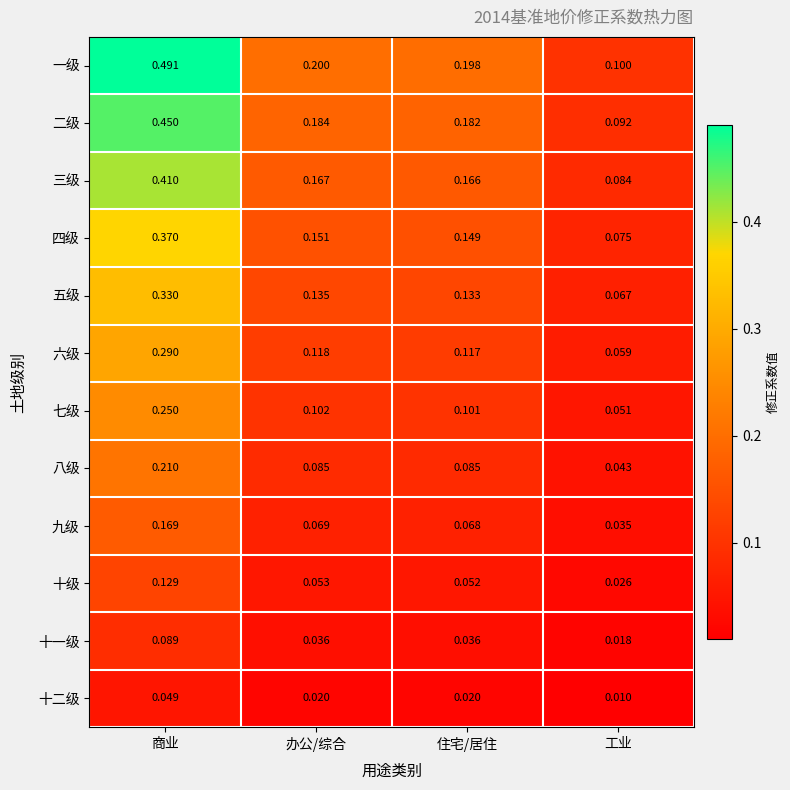

List the series in order of their peak value, lowest first.

十二级, 十一级, 十级, 九级, 八级, 七级, 六级, 五级, 四级, 三级, 二级, 一级